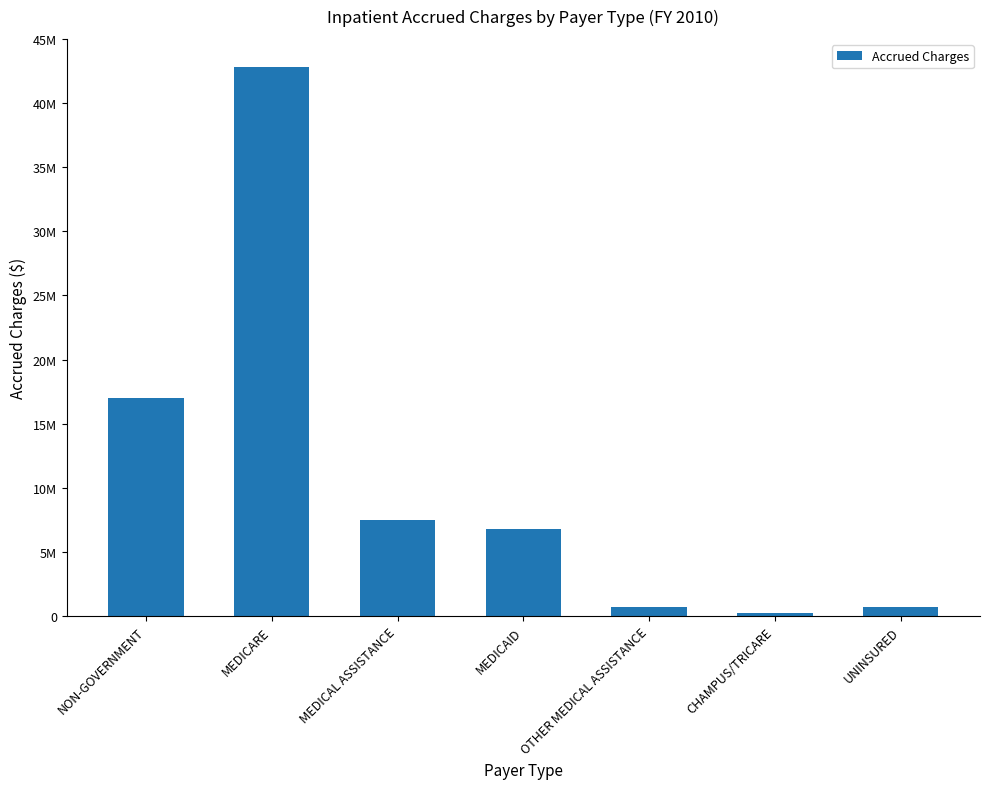

What value does the data have at CHAMPUS/TRICARE?

253020